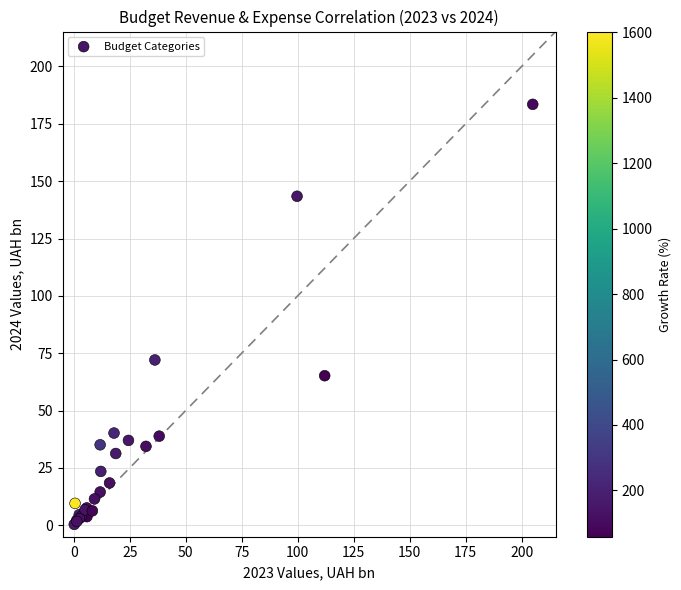

What Y value in the scatter plot is closest to 91?

72.1